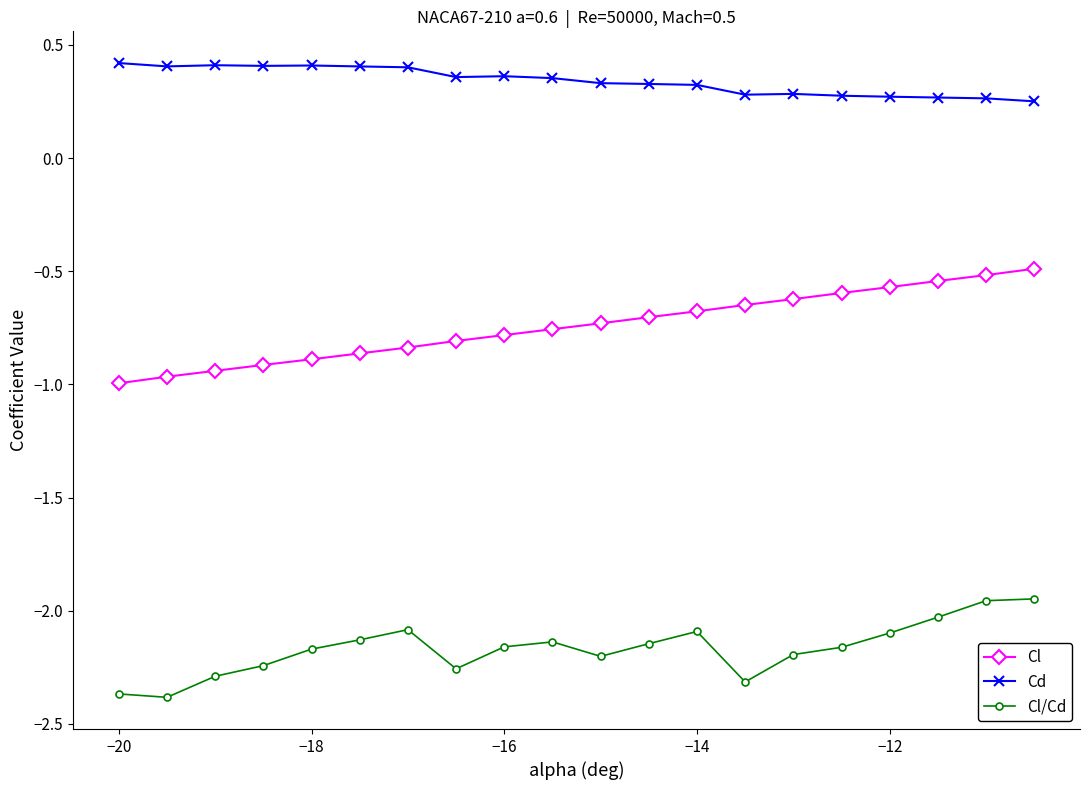

True or false: Cd and Cl cross at least once.

False